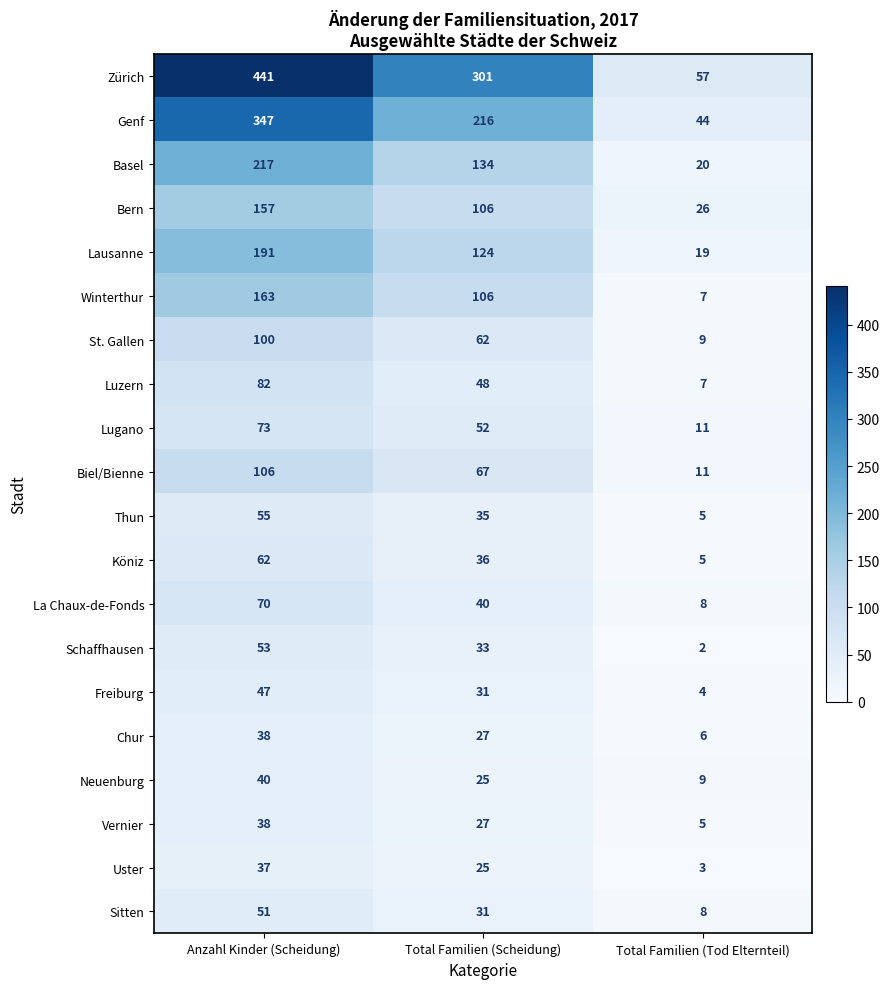

Is it true that Biel/Bienne equals 11 at Total Familien (Tod Elternteil)?

True